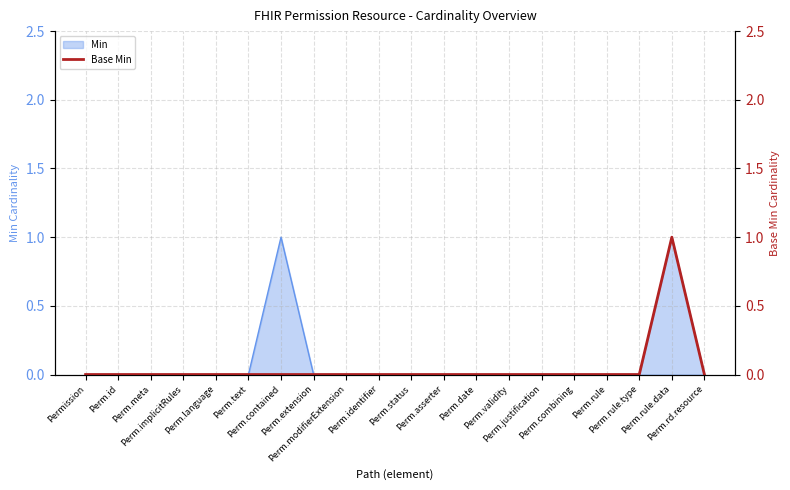

What position from the right is Perm.id?

19